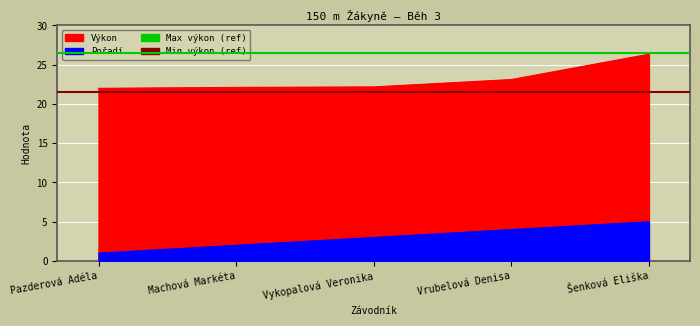

What is the value of the Min výkon (ref) point at the 2nd from the left?

21.5